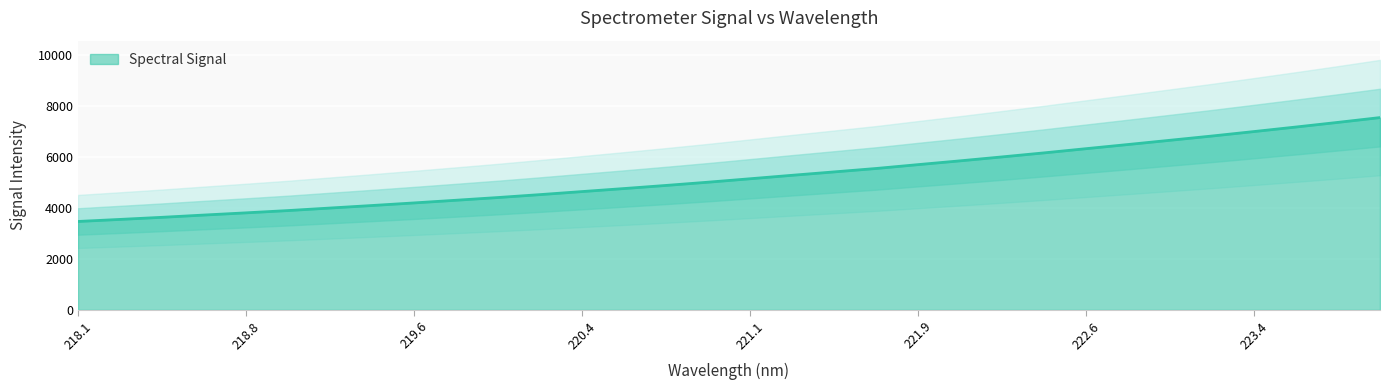

At which label is the value closest to 5496?

221.6902